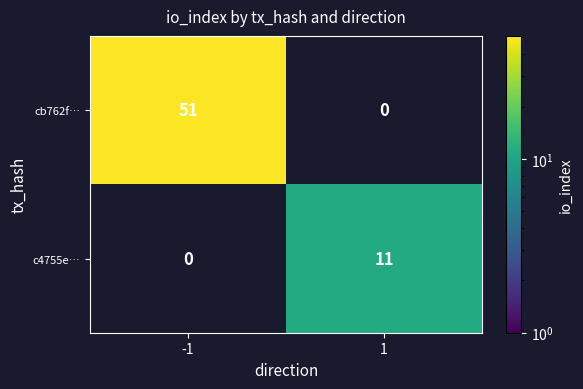

The value of cb762f… at -1 is 16. True or false?

False